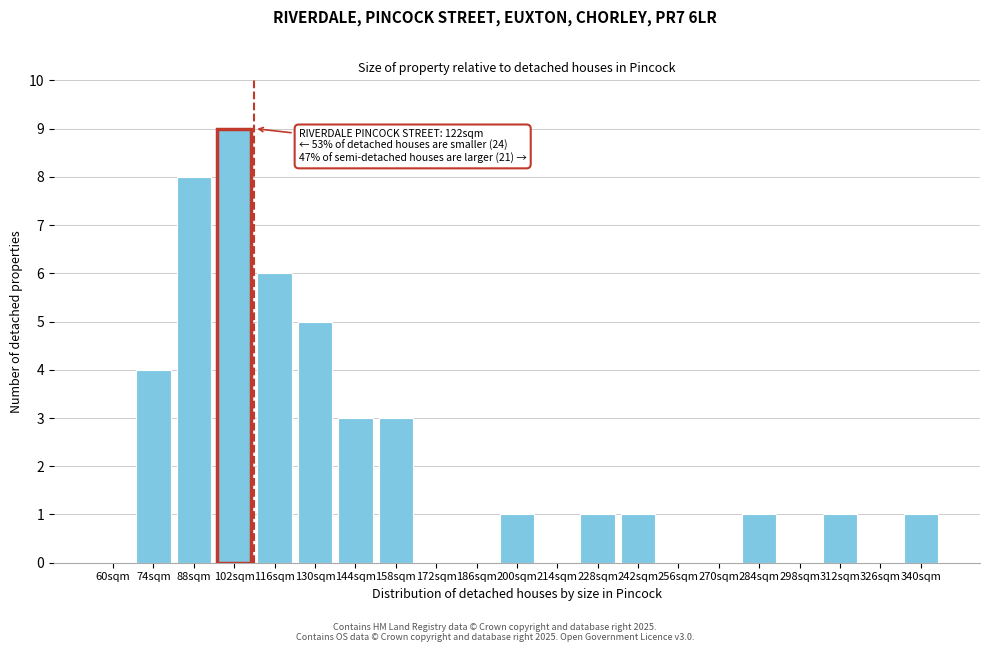

Reading left to right, transcribe all the data shown in this chart.

60sqm=0	74sqm=4	88sqm=8	102sqm=9	116sqm=6	130sqm=5	144sqm=3	158sqm=3	172sqm=0	186sqm=0	200sqm=1	214sqm=0	228sqm=1	242sqm=1	256sqm=0	270sqm=0	284sqm=1	298sqm=0	312sqm=1	326sqm=0	340sqm=1